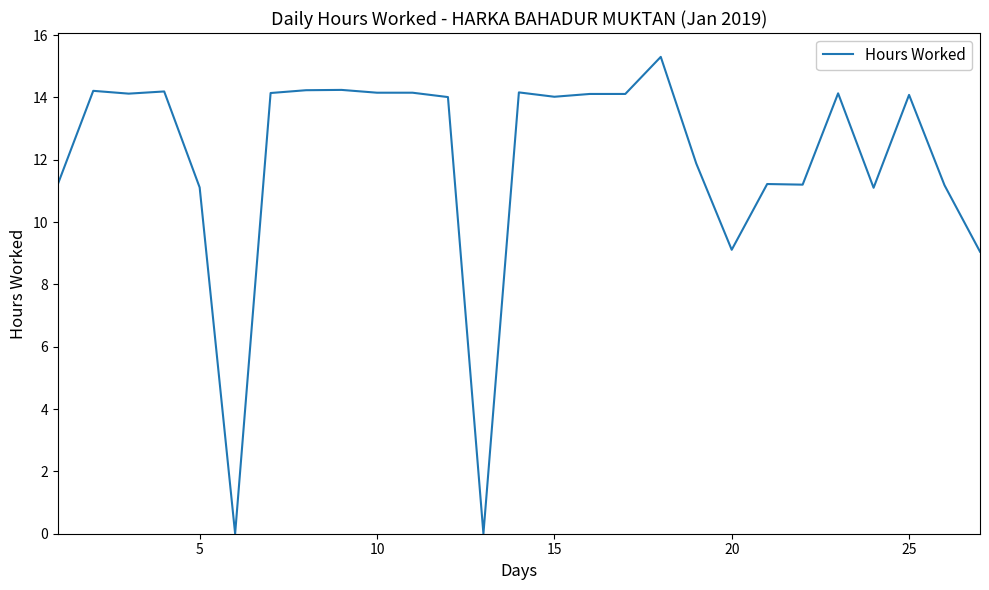

What is the greatest value displayed?

15.3